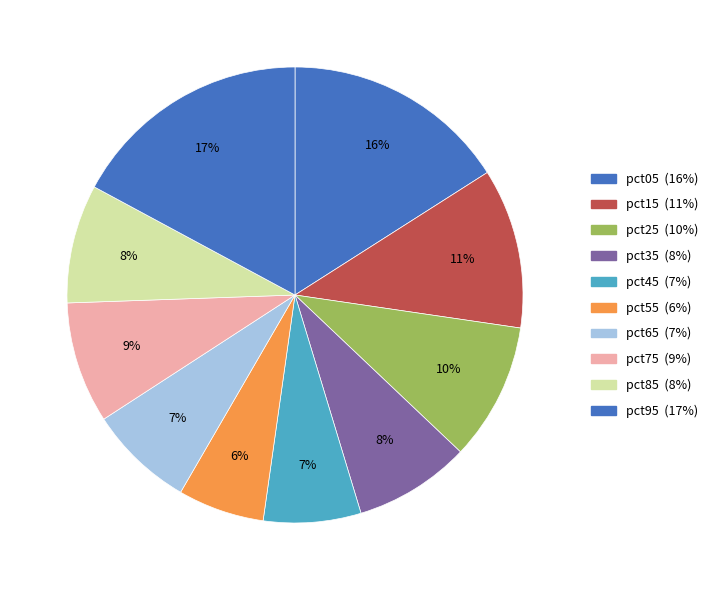

How many segments does this pie chart have?

10